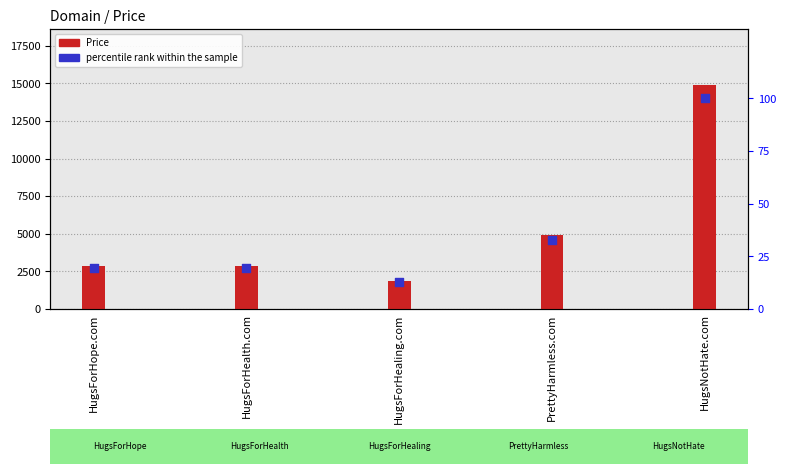

What is the total value across all series at HugsForHealth.com?

2907.4